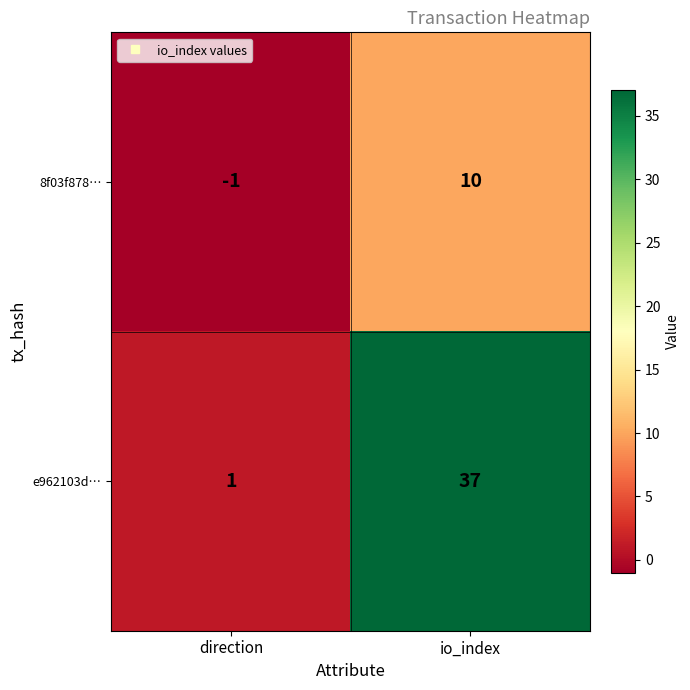

Which series has the largest total across all categories?

e962103d…